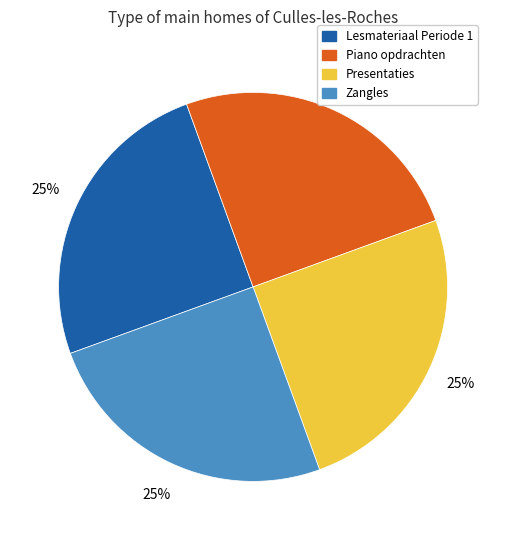

True or false: Lesmateriaal Periode 1 accounts for 19% of the total.

False